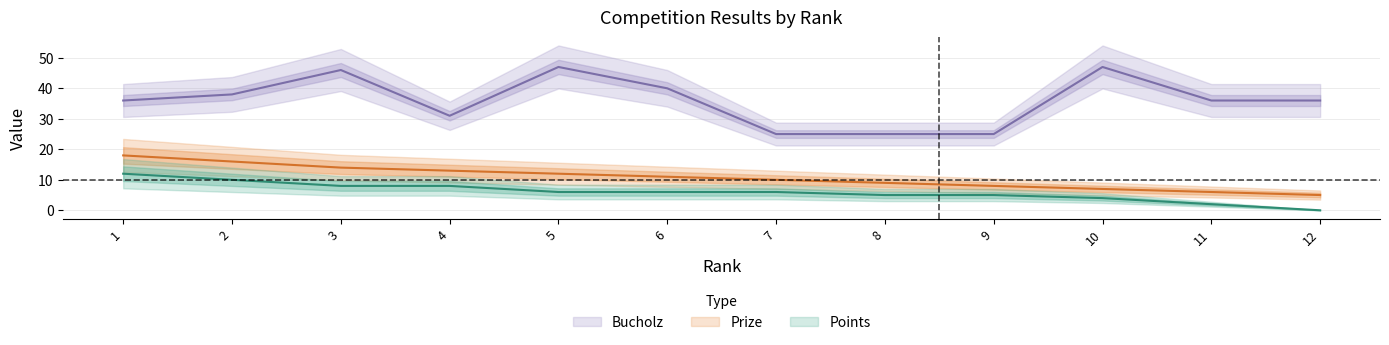

Reading right to left, what are all the values shown in this chart?

Prize: 5	6	7	8	9	10	11	12	13	14	16	18
Points: 0	2	4	5	5	6	6	6	8	8	10	12
Bucholz: 36	36	47	25	25	25	40	47	31	46	38	36